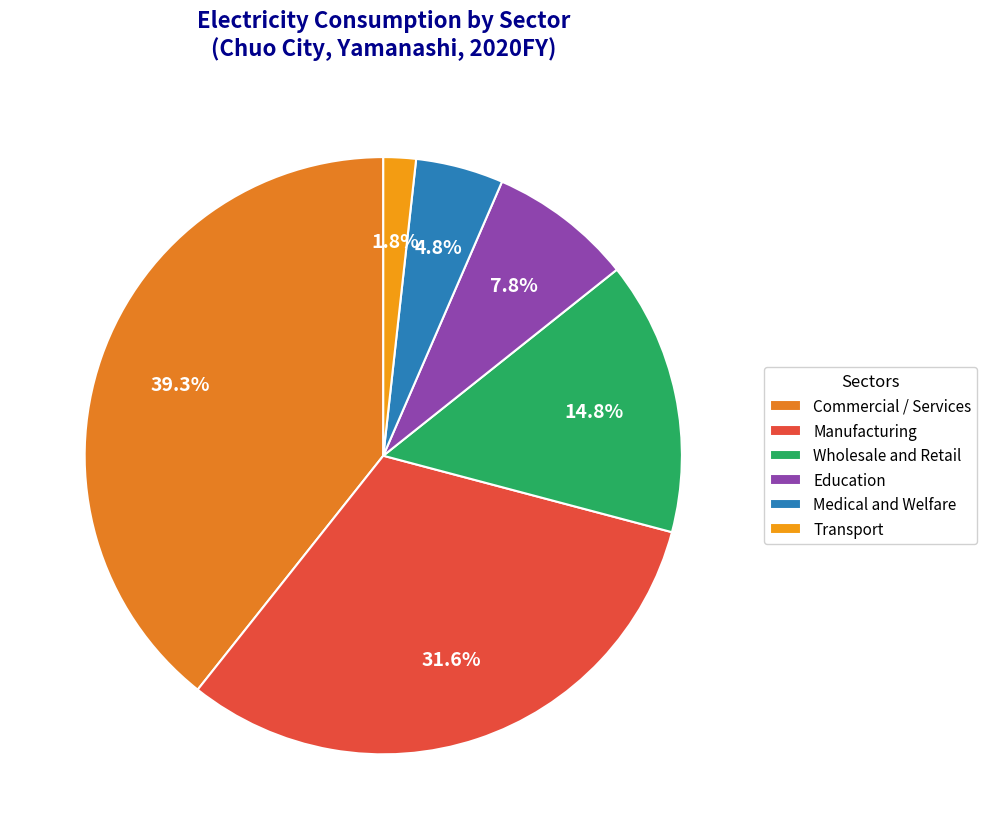

Rank the categories by value from lowest to highest.

Transport, Medical and Welfare, Education, Wholesale and Retail, Manufacturing, Commercial / Services